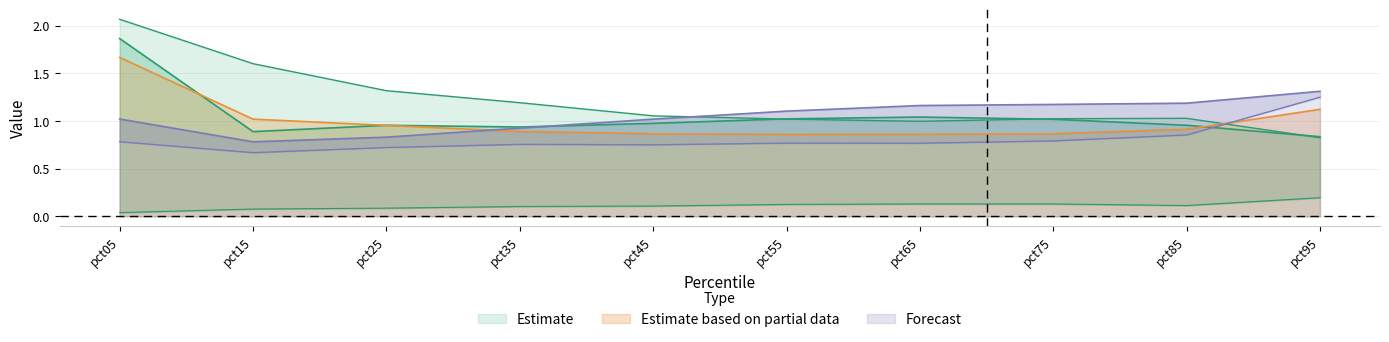

Is it true that Estimate based on partial data equals 0.5 at pct85?

False